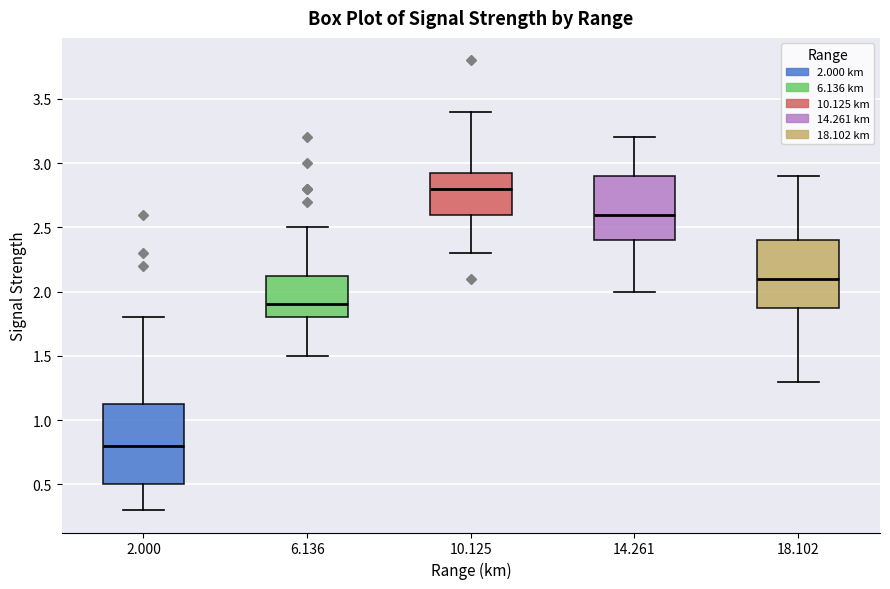

Where does the median line of the box at x = 10.125 sit on the y-axis? The values are not printed on the chart, so give them approximately, as read against the axis.

2.80